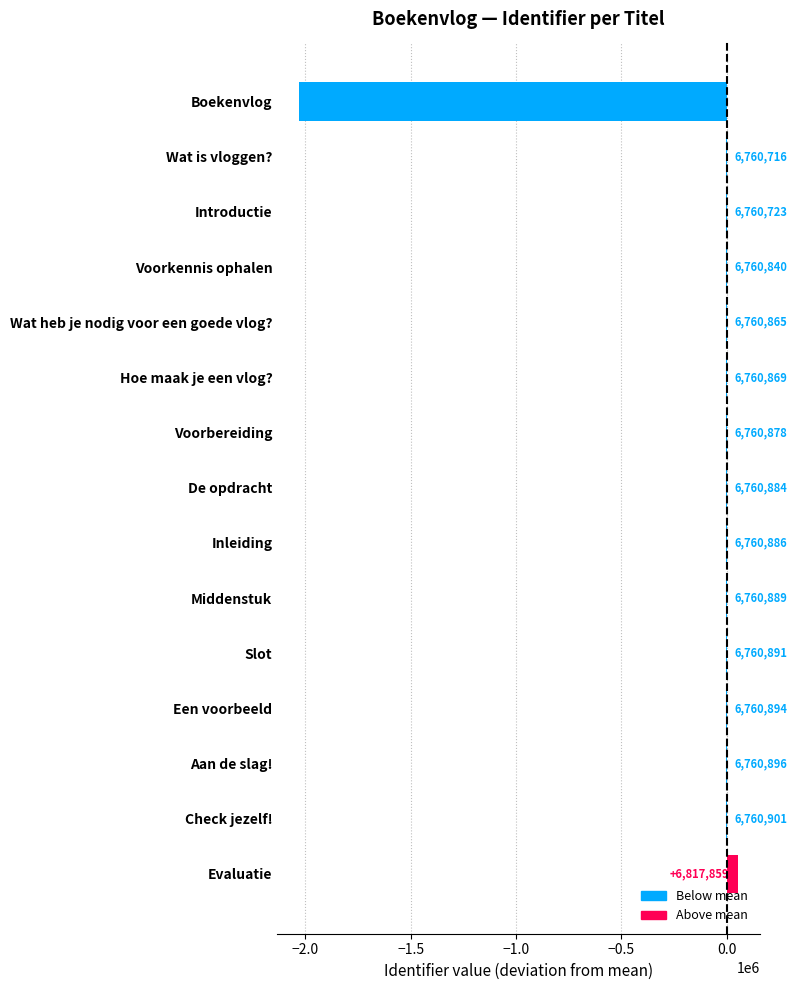

Are the bars horizontal?

Yes